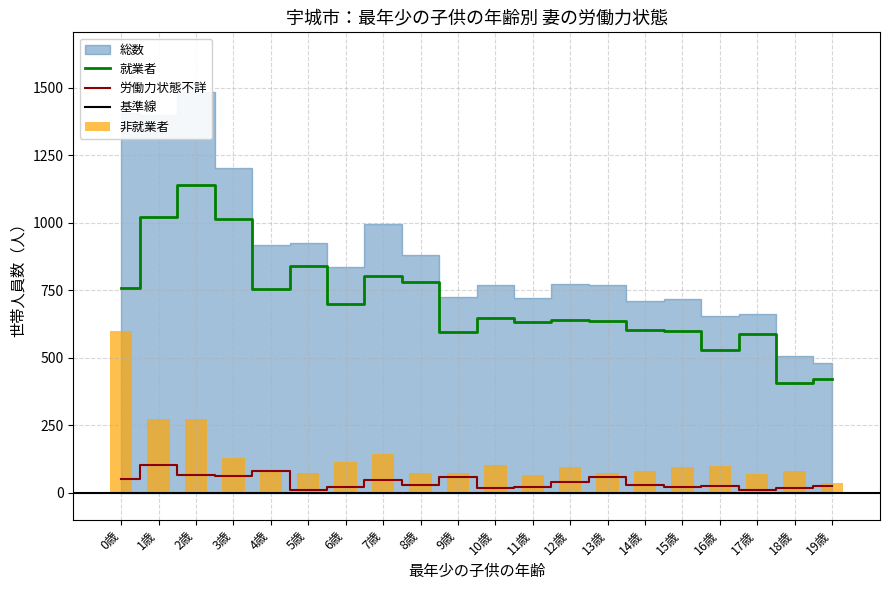

How many data points does each series have?

20